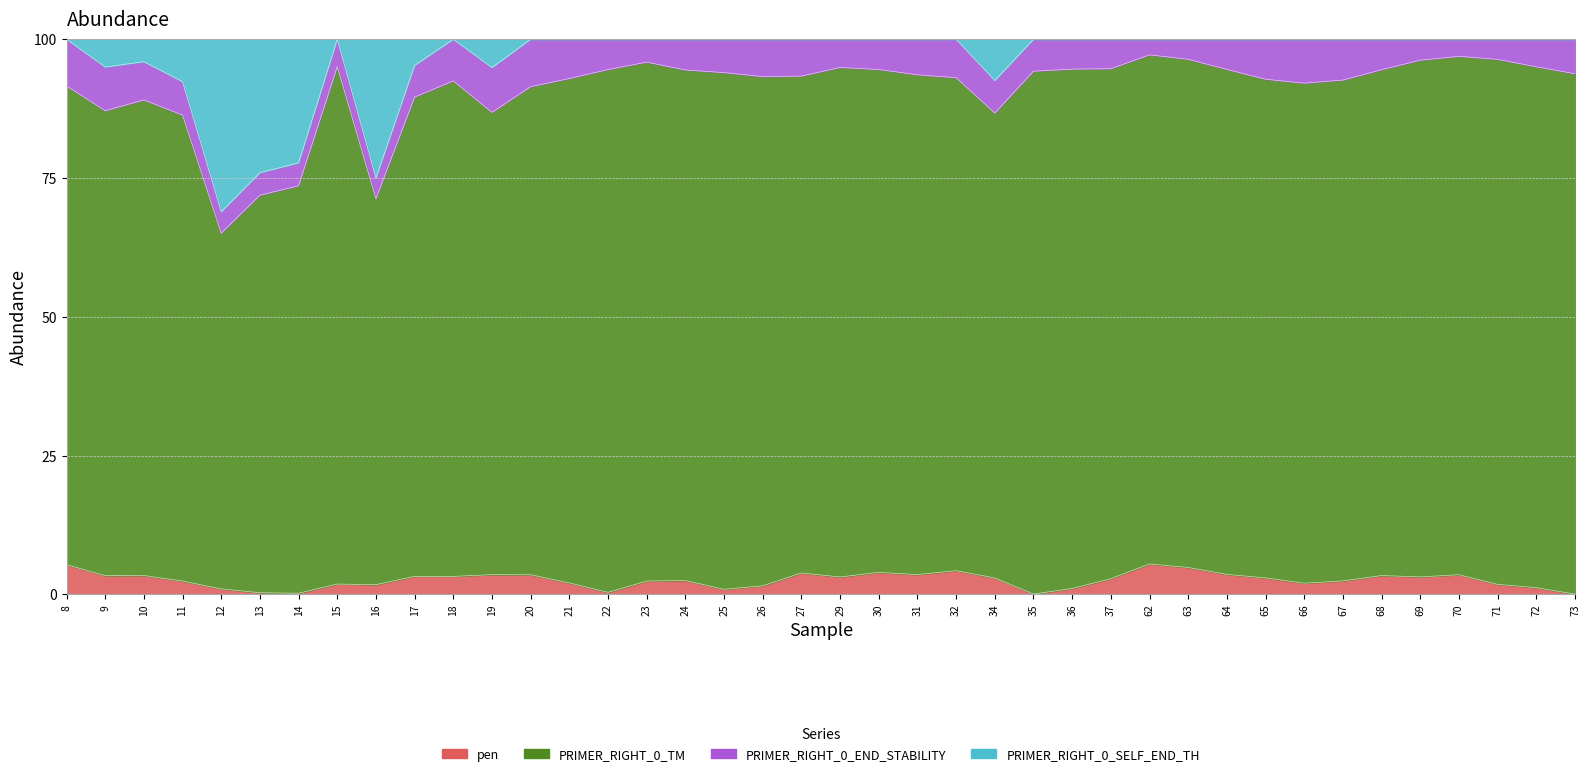

The value of pen at 36 is 0.6. True or false?

False